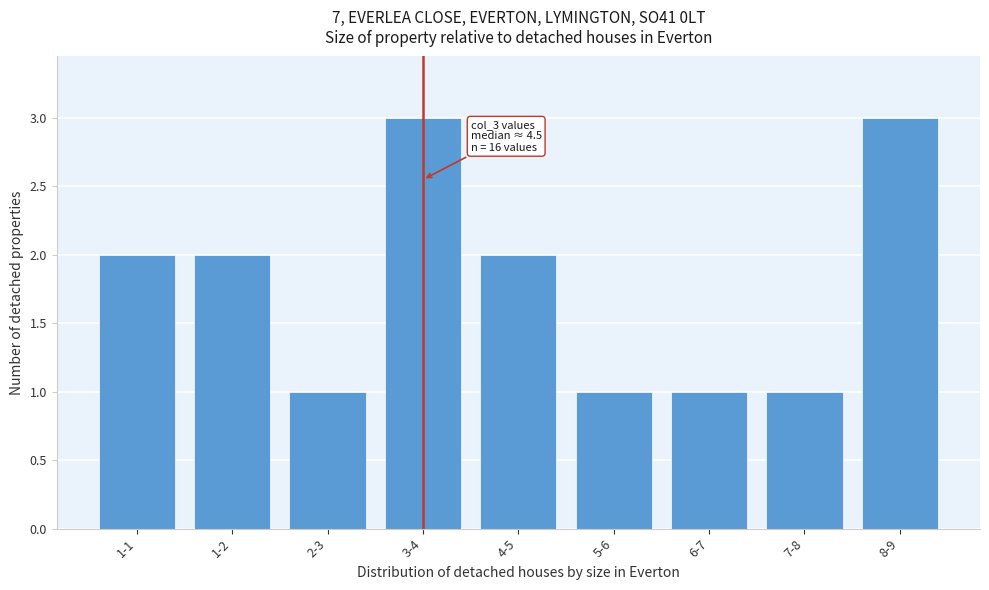

Reading left to right, list all the values displayed in this chart.

1-1=2	1-2=2	2-3=1	3-4=3	4-5=2	5-6=1	6-7=1	7-8=1	8-9=3